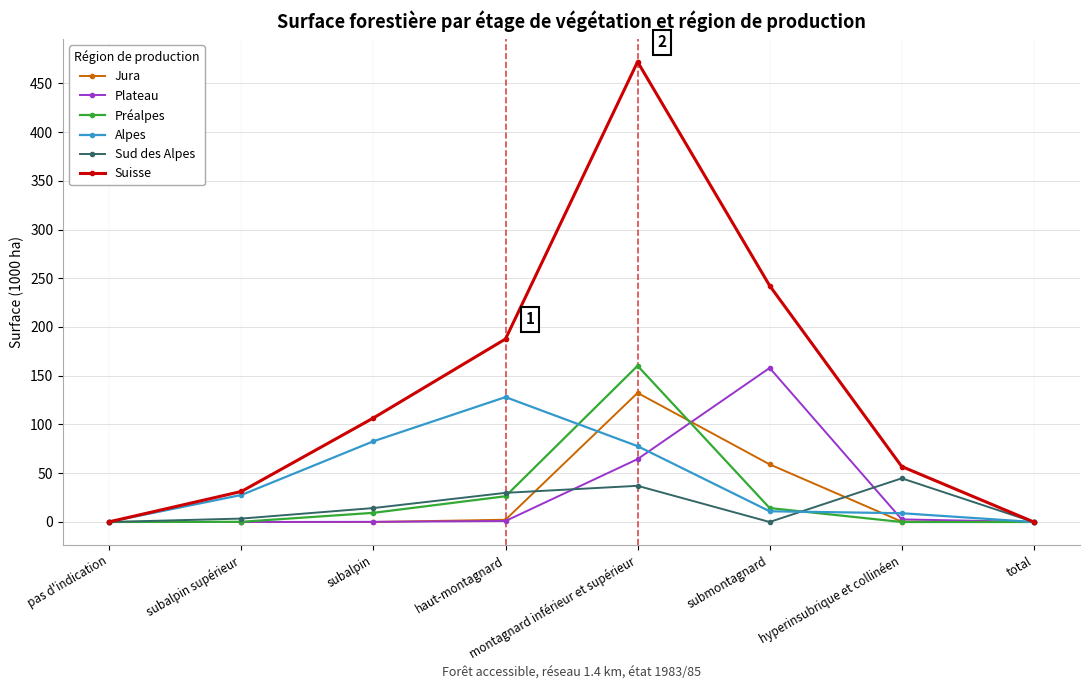

What position from the right is submontagnard?

3